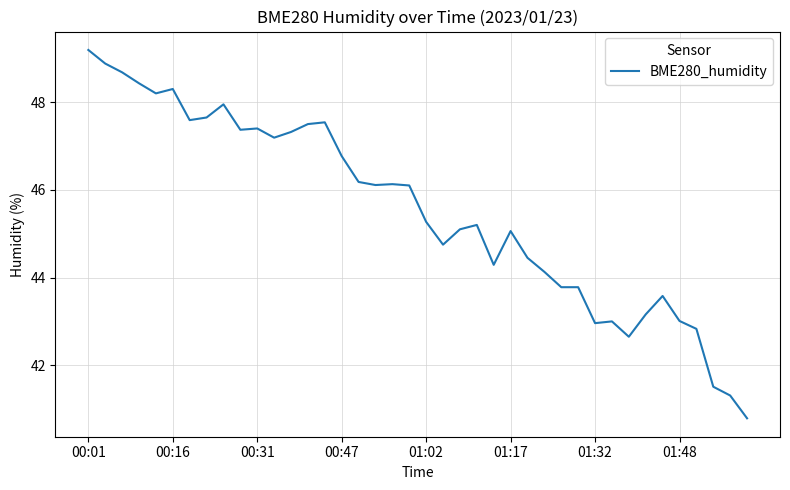

What is the greatest value displayed?

49.2